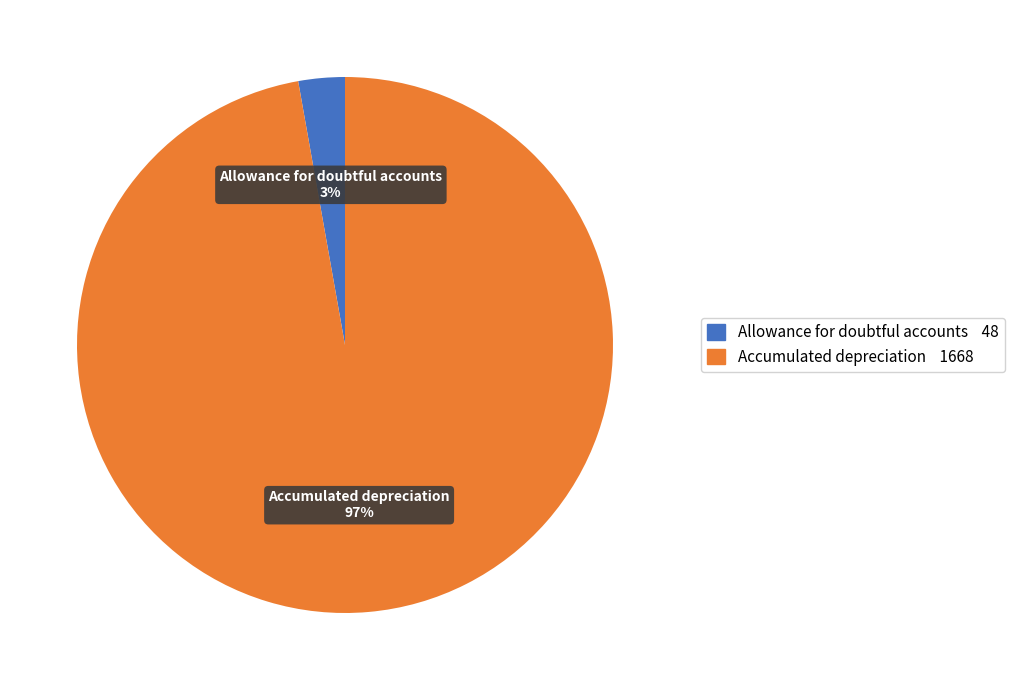

Count the number of slices in the pie.

2